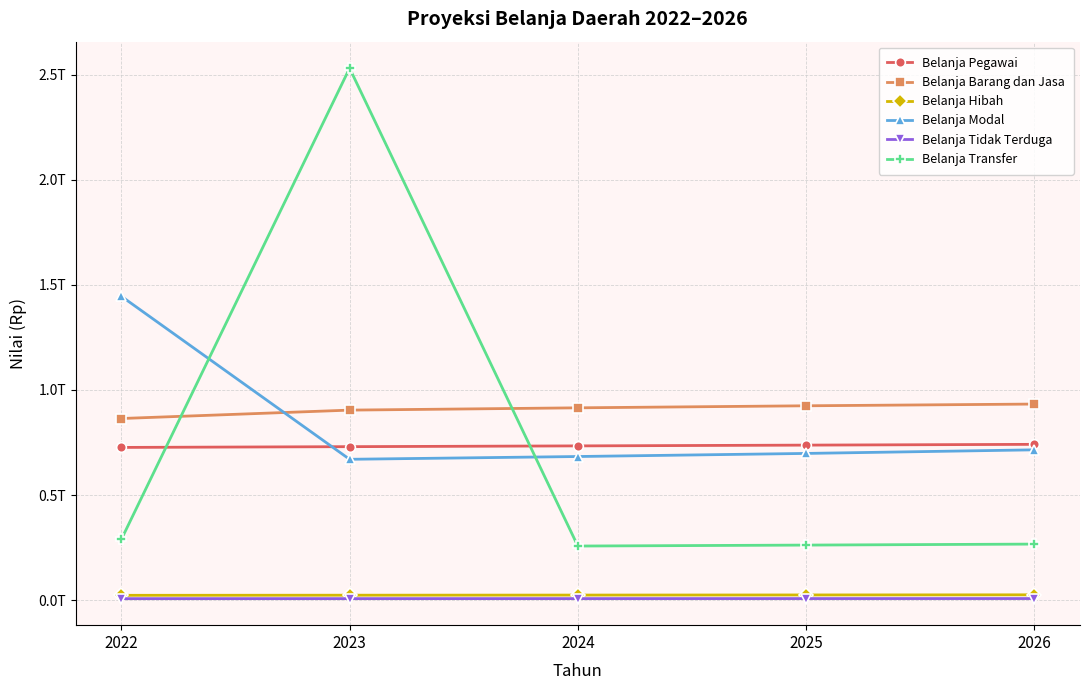

What is the sum of all Belanja Barang dan Jasa values?

4540965174191